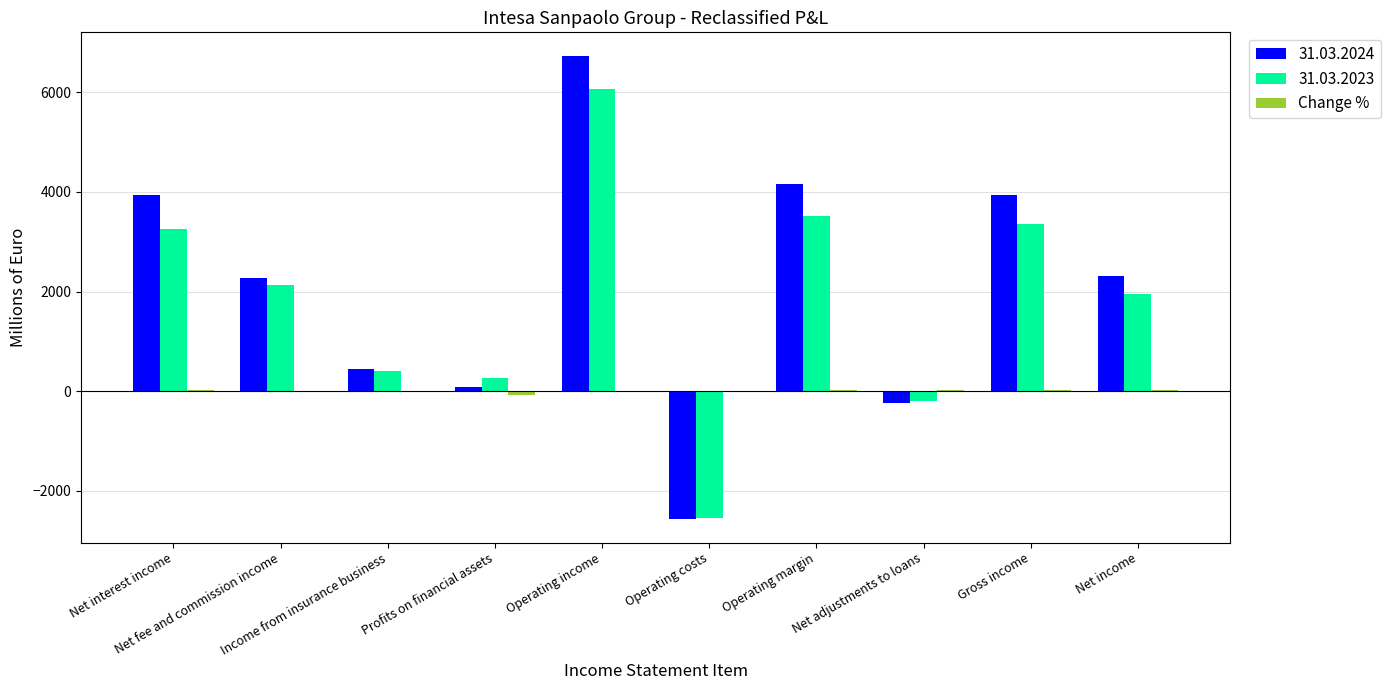

What is the greatest value displayed?

6732.0